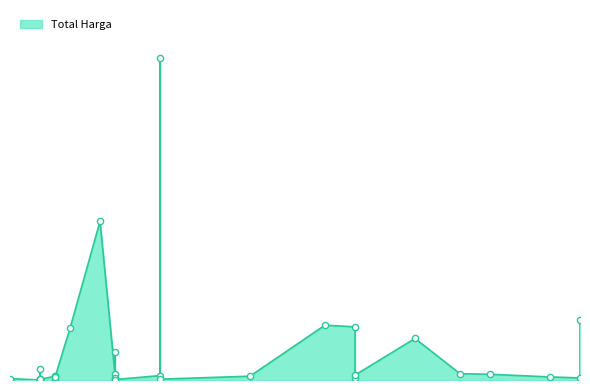

Which has a higher value, 2021-12-09 or 2021-11-04?

2021-12-09